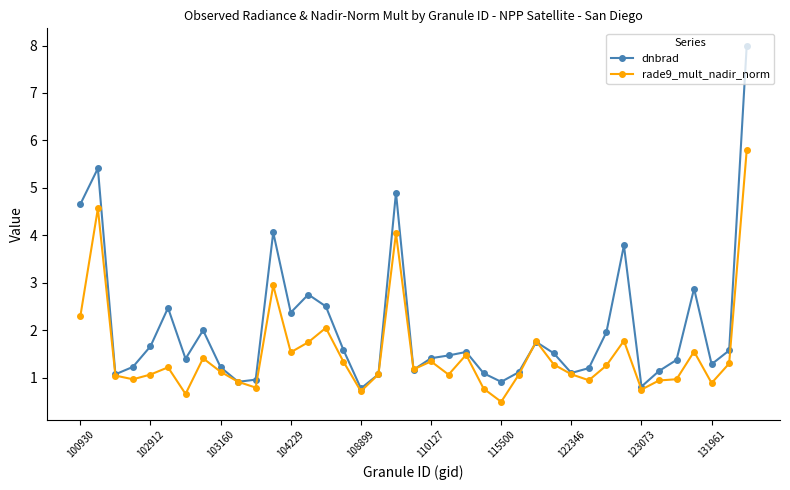

What is the lowest value of the dnbrad series?

0.8